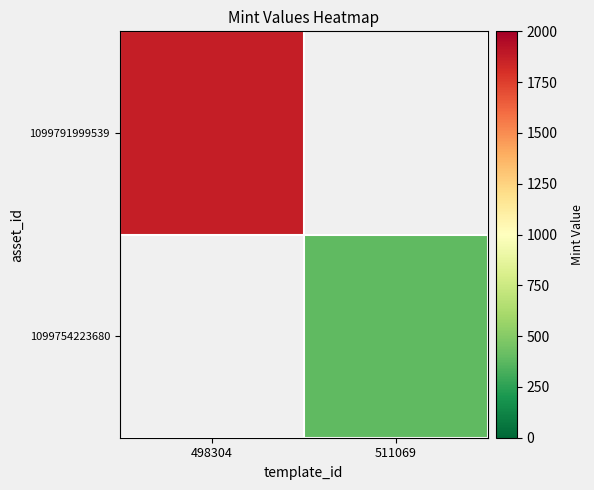

Is it true that 1099791999539 equals 1870.0 at 498304?

True